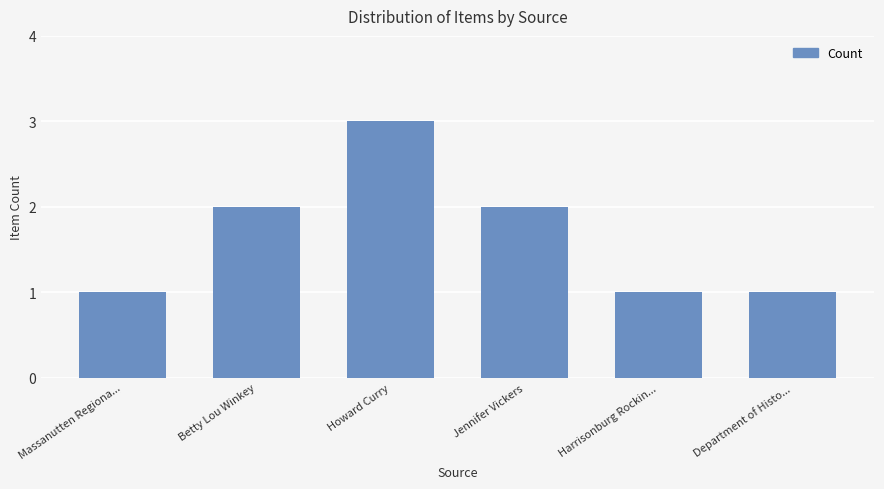

True or false: the data shows 3 at Jennifer Vickers.

False